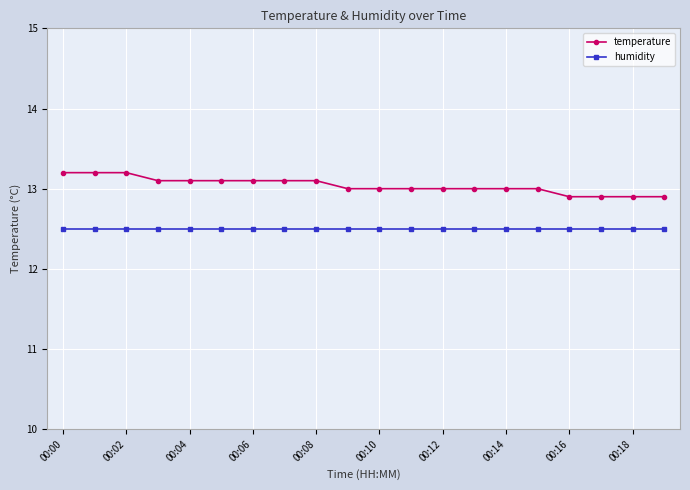

Which series has the largest range (max minus min)?

temperature